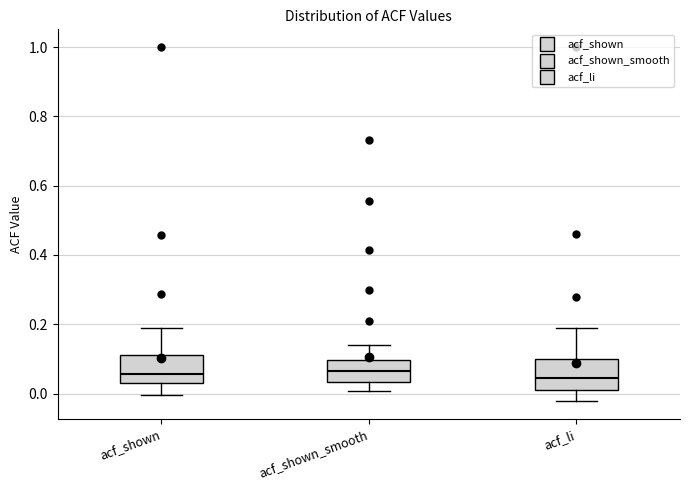

Reading left to right, transcribe this box plot: for each box, give where its median line is, the range the box spans, and where its two whiskers end, as read against the y-axis. The values are not printed on the chart, so give them approximately, as read against the axis.

acf_shown: median 0.06, box 0.04 to 0.12, whiskers 0.00 to 0.18
acf_shown_smooth: median 0.06, box 0.04 to 0.10, whiskers 0.00 to 0.14
acf_li: median 0.04, box 0.02 to 0.10, whiskers -0.02 to 0.20